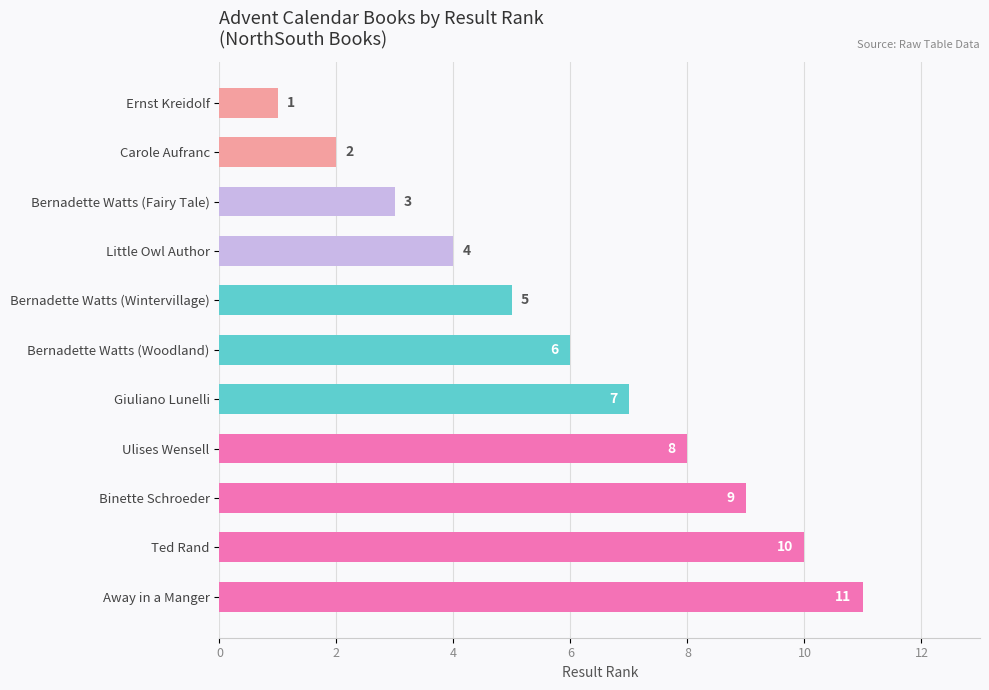

Count the number of data series in this chart.

1